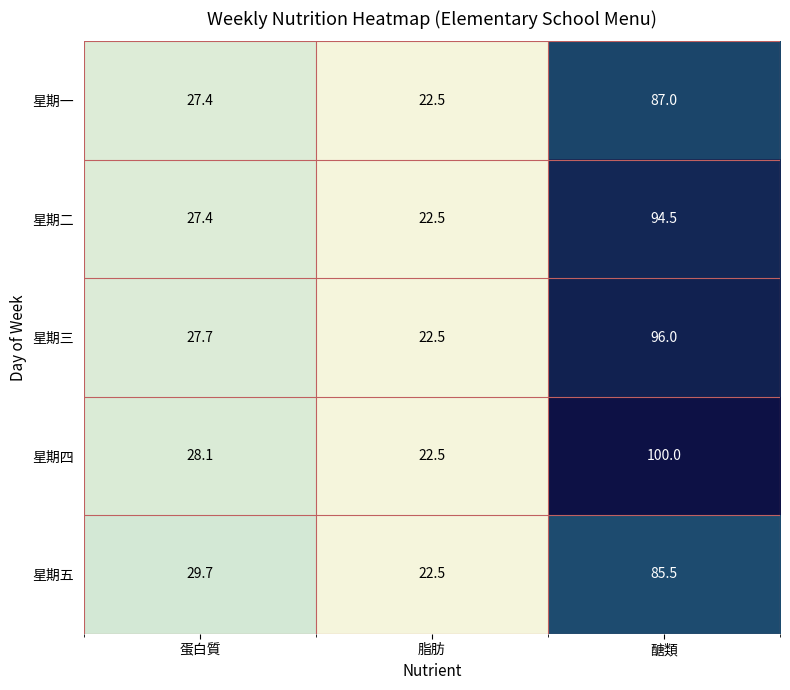

Read the 星期五 value at 醣類.

85.5